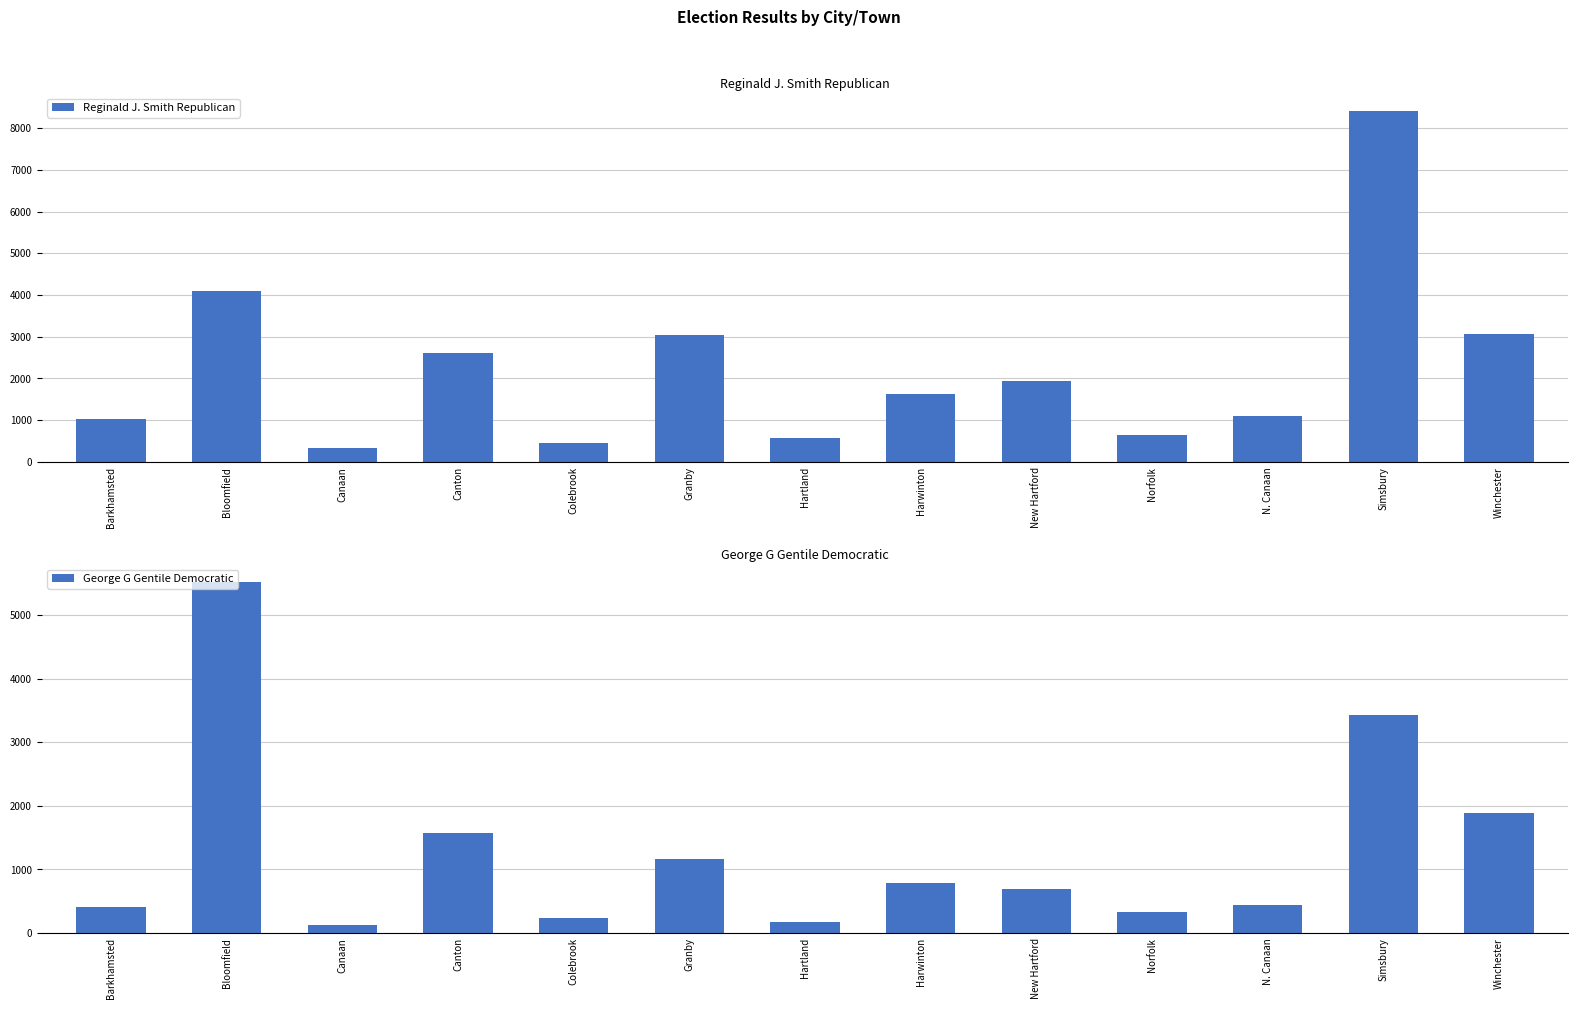

What is the average value of the Reginald J. Smith Republican series?

2228